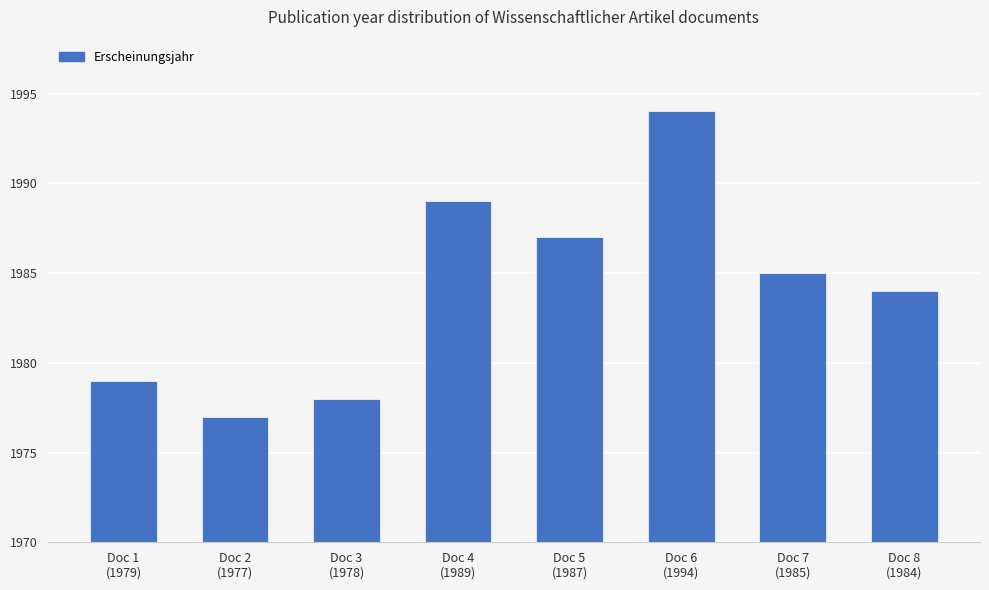

What is the value of the 4th bar from the left?

1989